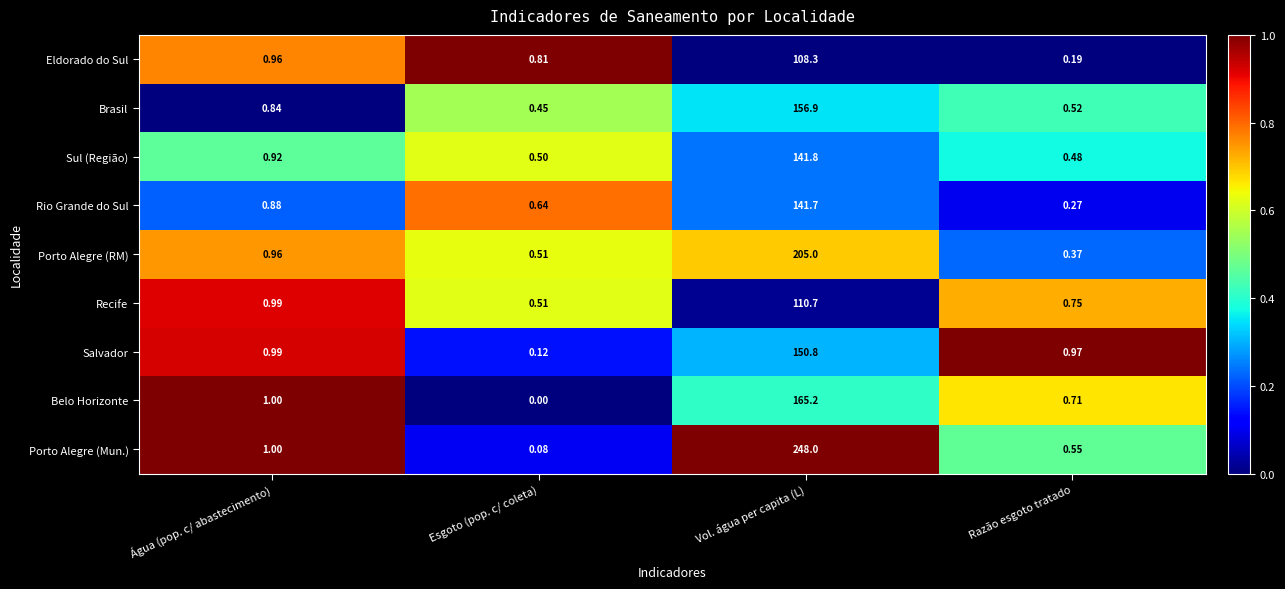

Which series has the widest spread of values?

Porto Alegre (Mun.)